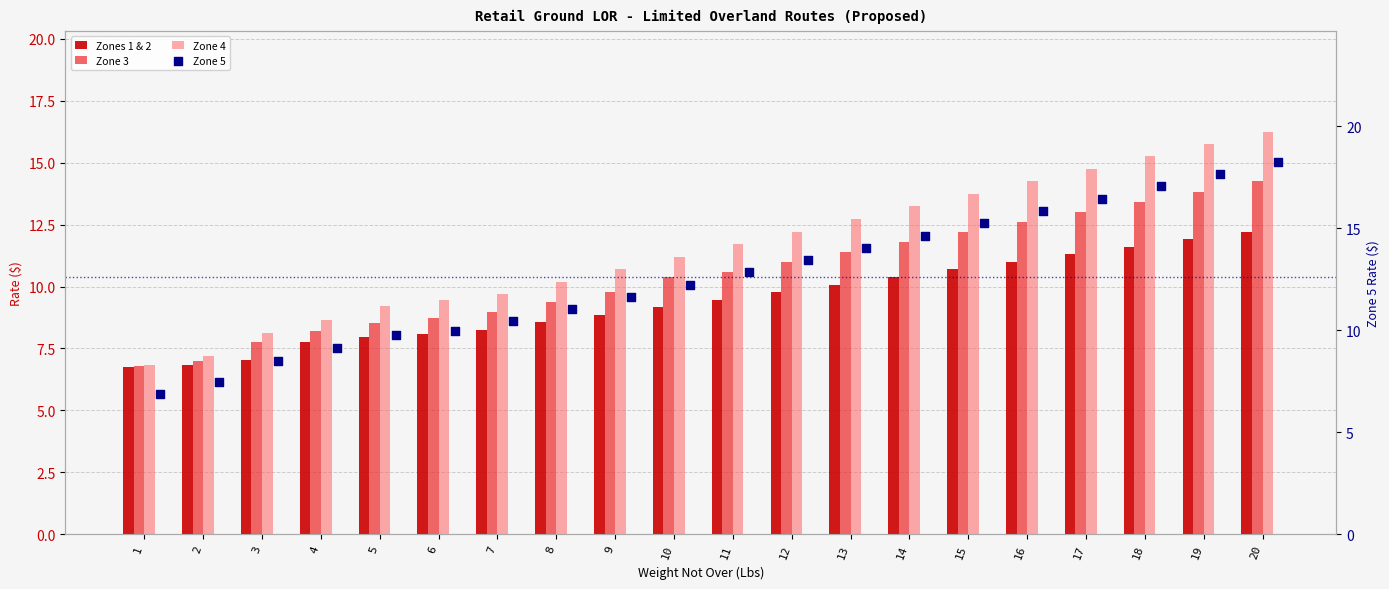

What is the total value across all series at 19?

59.2